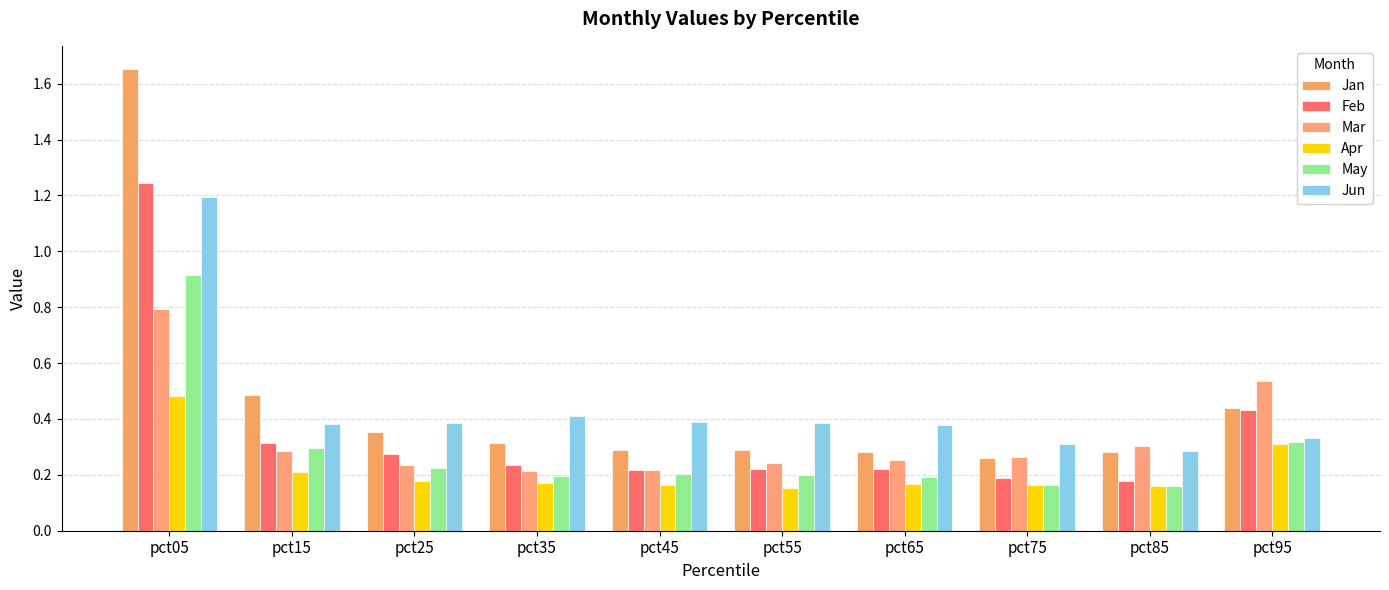

At which label is Mar closest to 0?

pct35